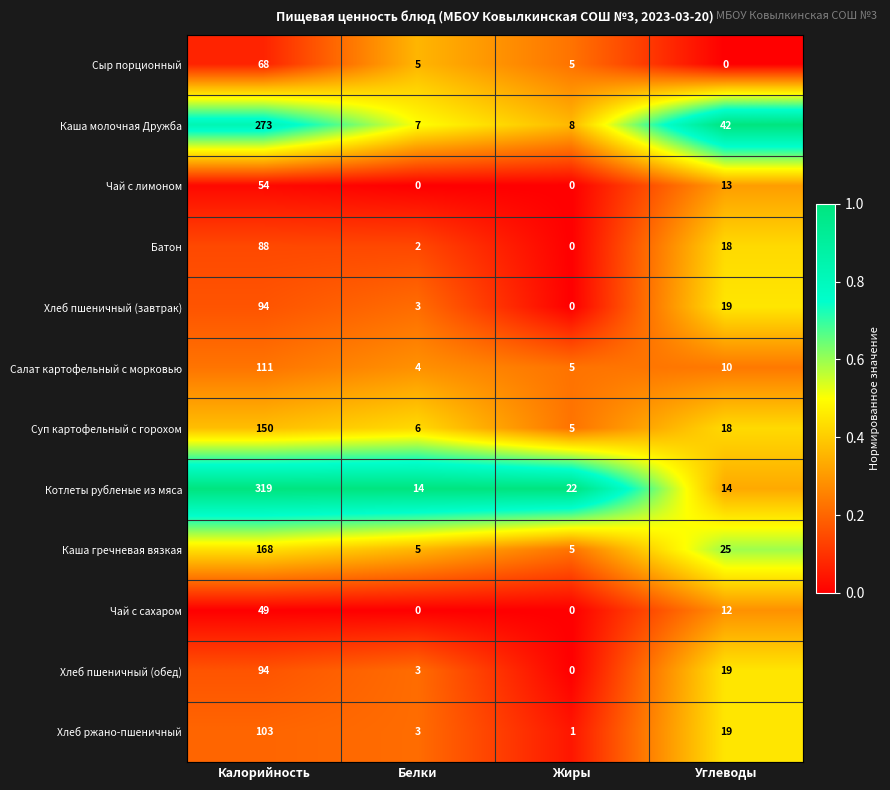

Which label corresponds to the largest value in the chart?

Калорийность